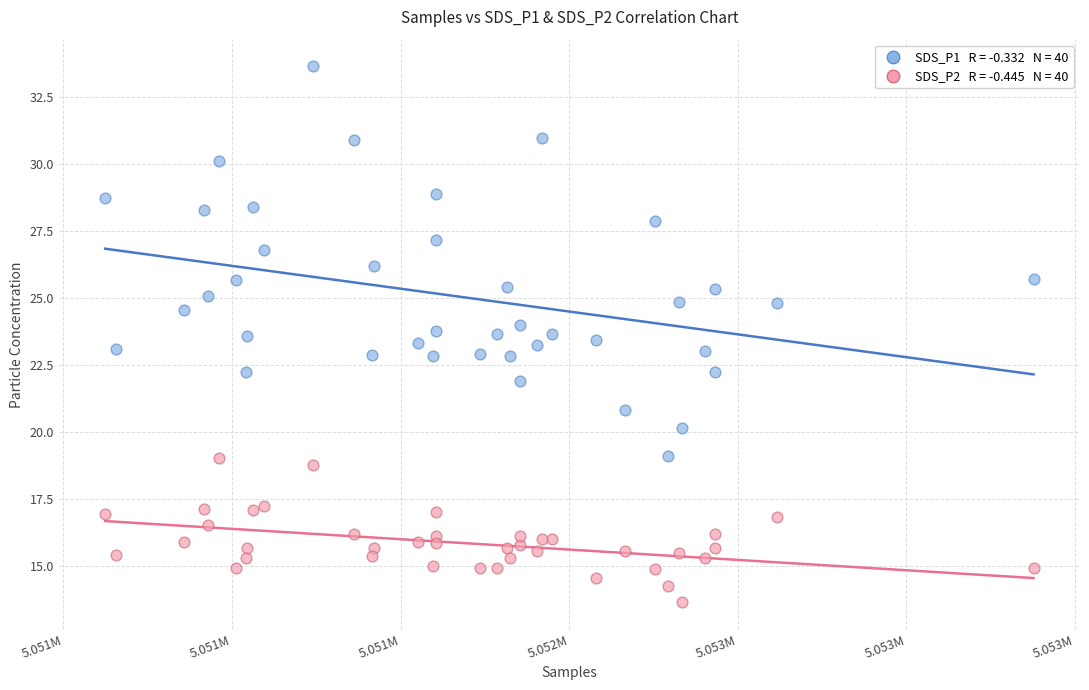

Across all data points, what is the range of Y values (max minus min)?

20.0